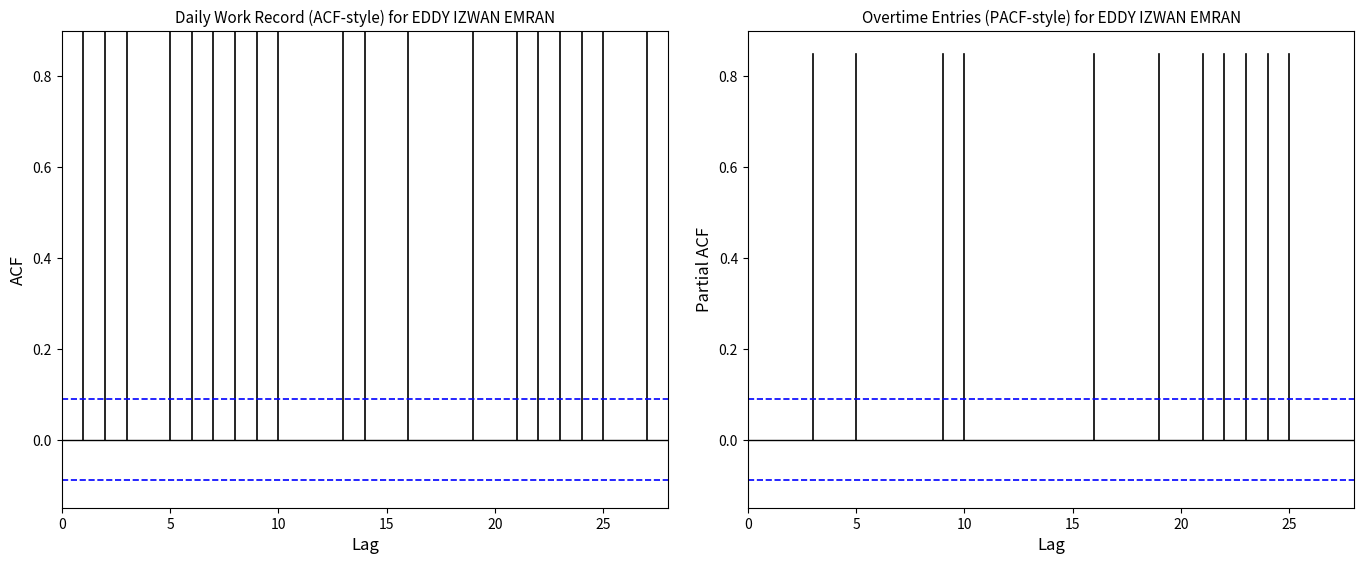

What is the value of the Confidence Interval point at the 2nd from the left?

0.1